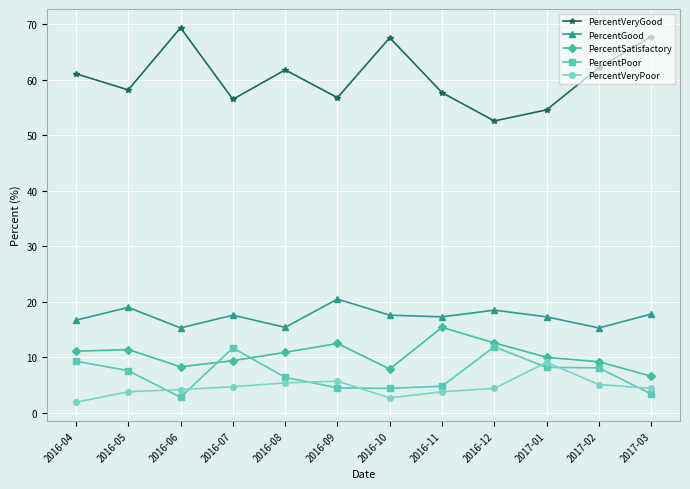

How many data points in PercentGood are above 17?

8